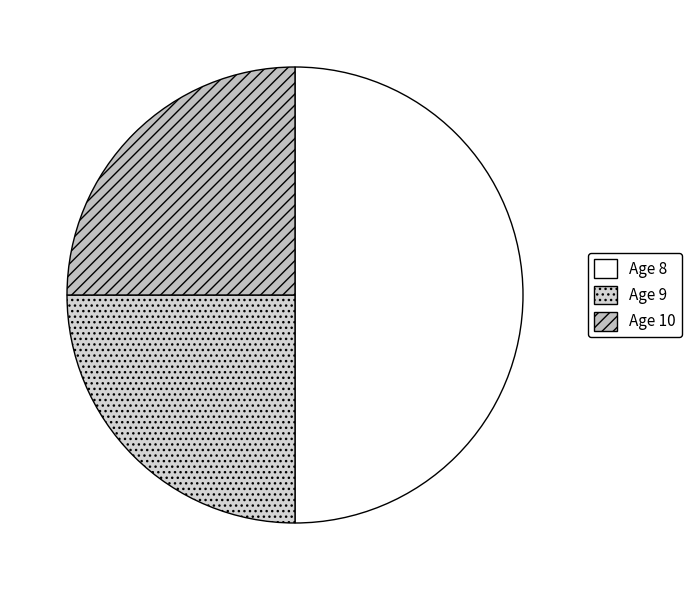

Rank the categories by value from highest to lowest.

Age 8, Age 9, Age 10